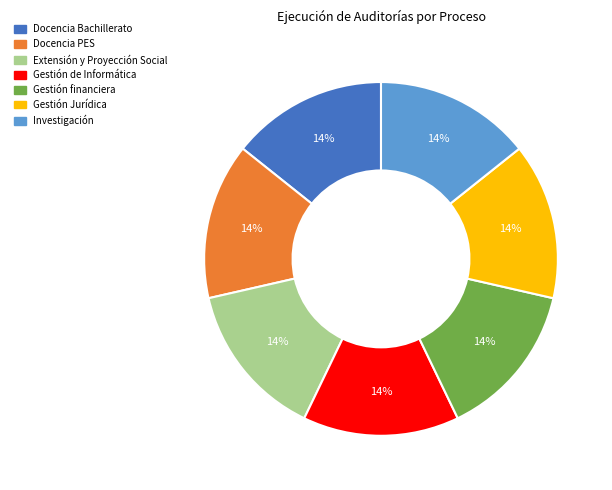

Is there a majority slice in this chart?

No